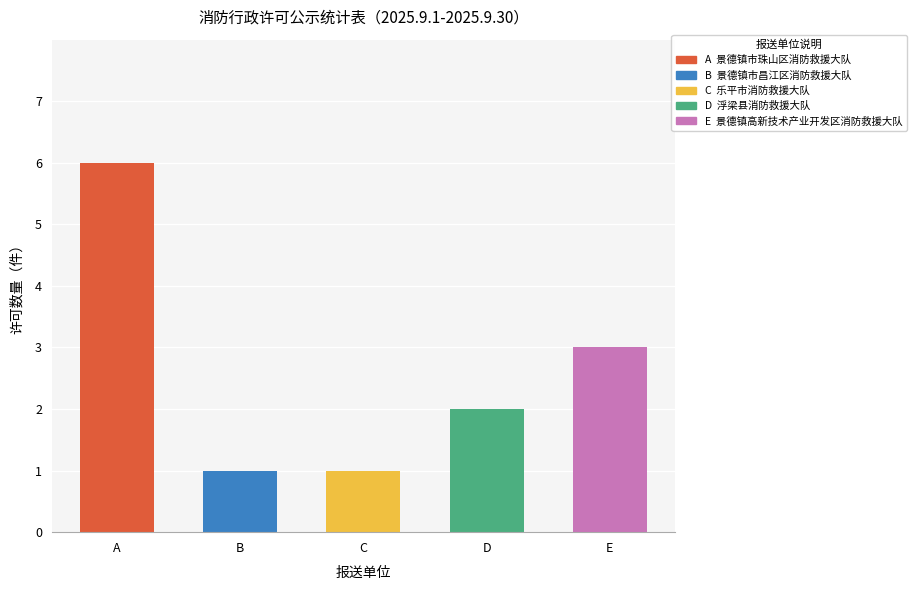

What is the change in value from C to E?

+2